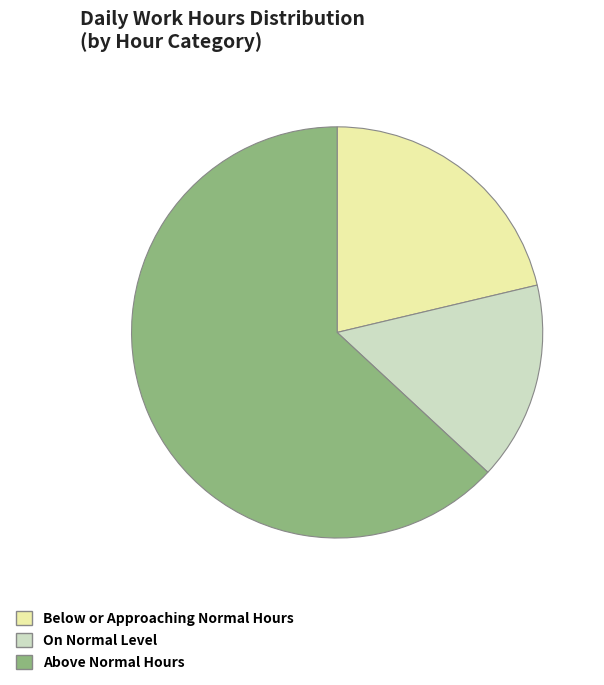

What is the largest slice in the pie chart?

Above Normal Hours